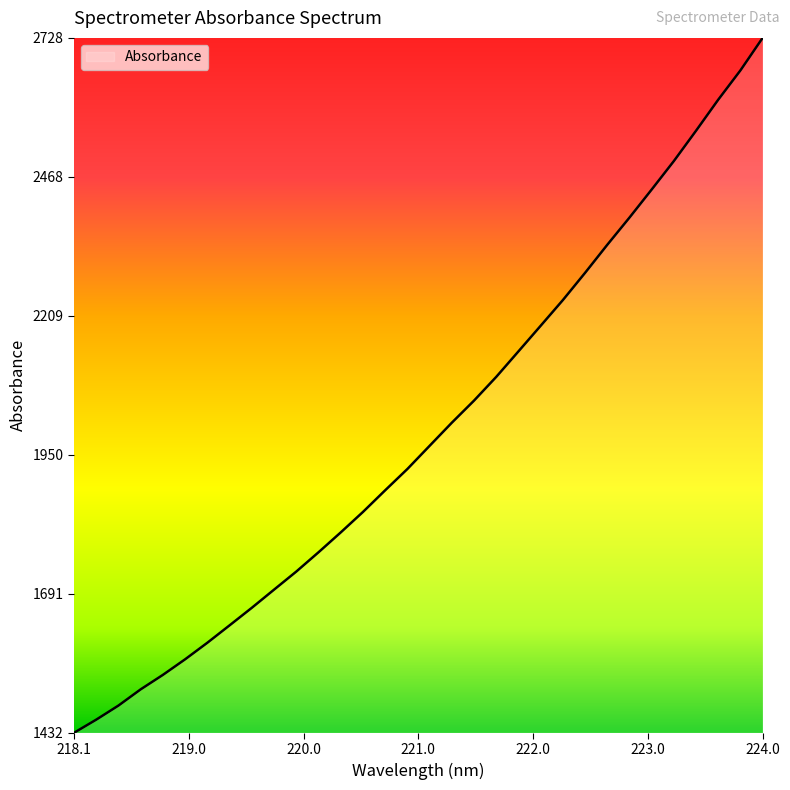

What is the difference between the maximum and minimum values?

1295.9